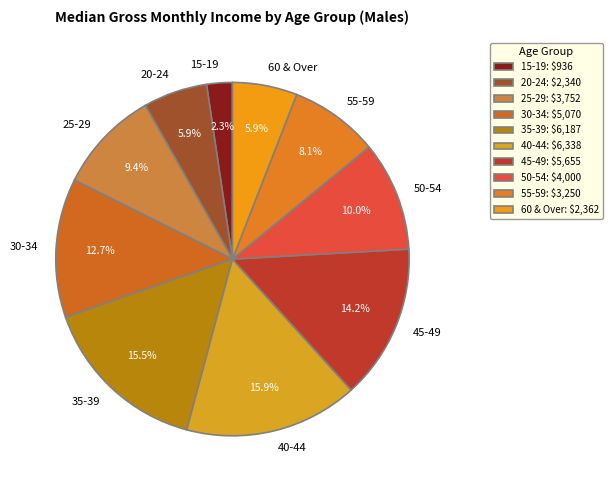

Between 40-44 and 60 & Over, which is larger?

40-44